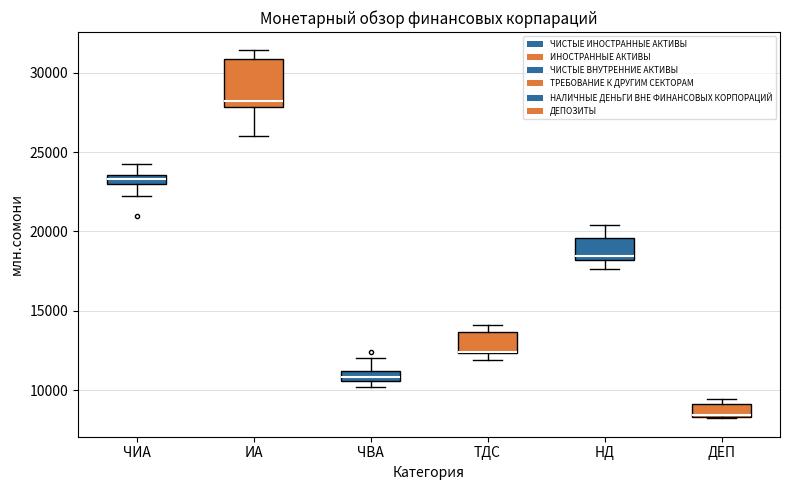

Where is the upper edge of the box for ЧВА on the y-axis? The values are not printed on the chart, so give them approximately, as read against the axis.

11000